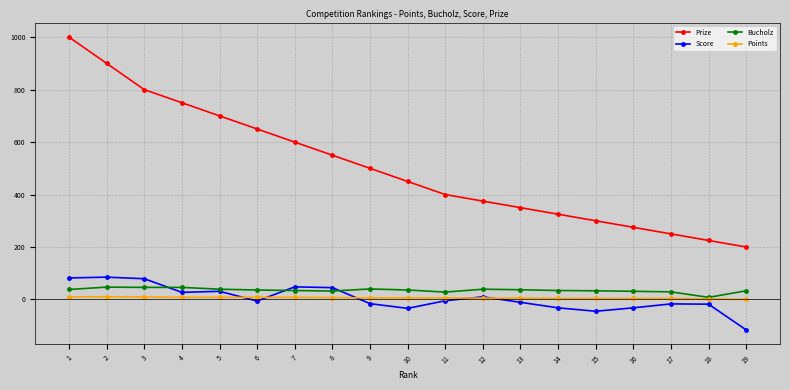

What is the difference between the Prize values at 2 and 9?

400